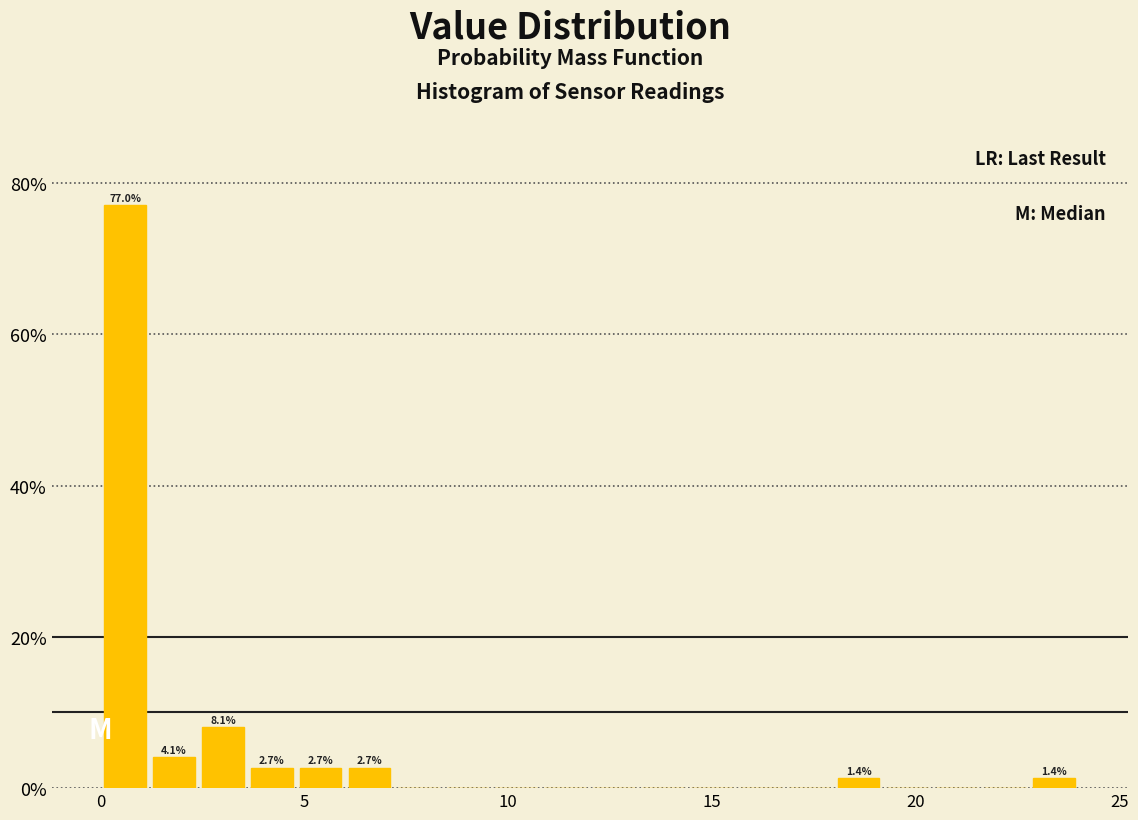

Around what value on the x-axis is the tallest bar? Give the approximate position of its centre, as read against the axis.

0.5